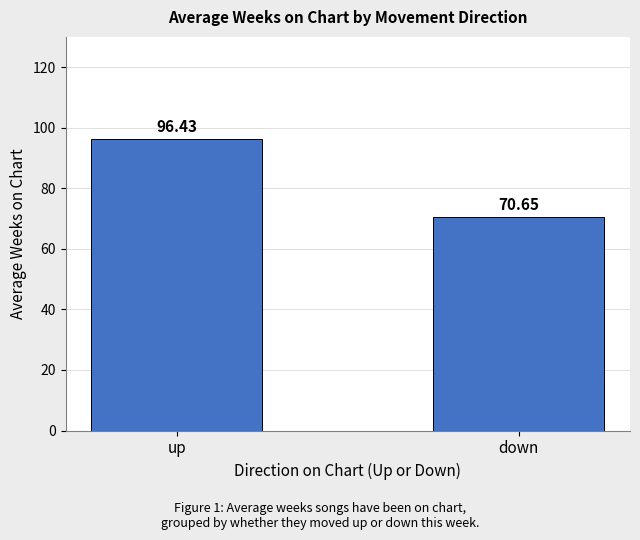

What is the difference between the maximum and minimum values?

25.8